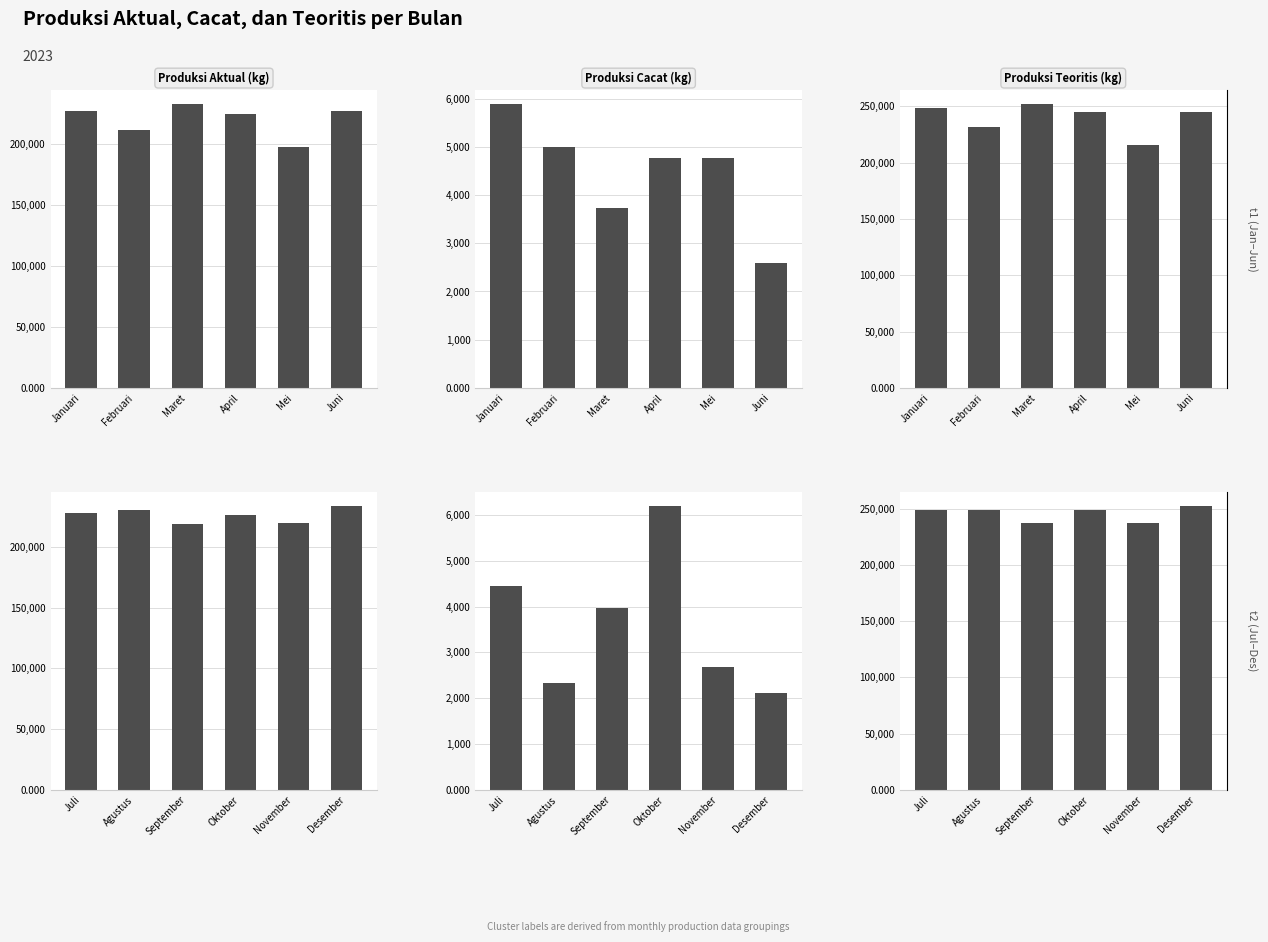

Rank the series at Juli from highest to lowest value.

Produksi Teoritis (kg), Produksi Aktual (kg), Produksi Cacat (kg)